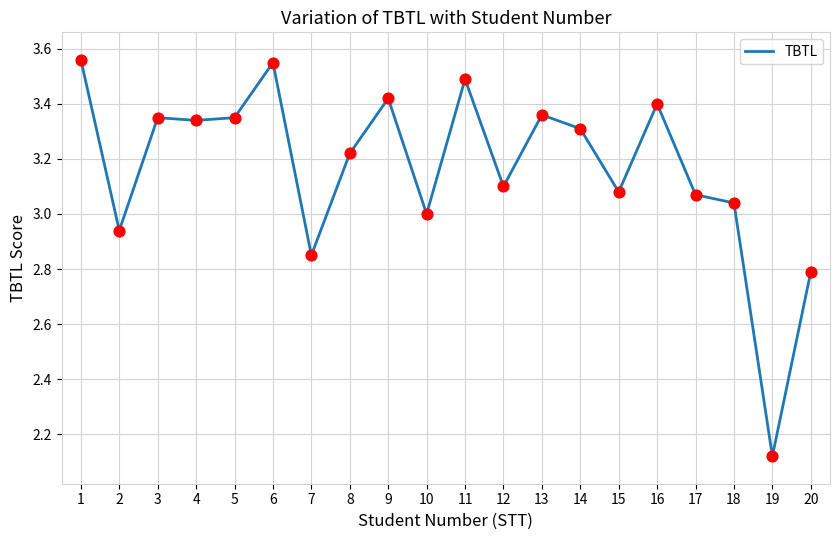

Approximately how many times larger is the value at 6 compared to 15?

1.2